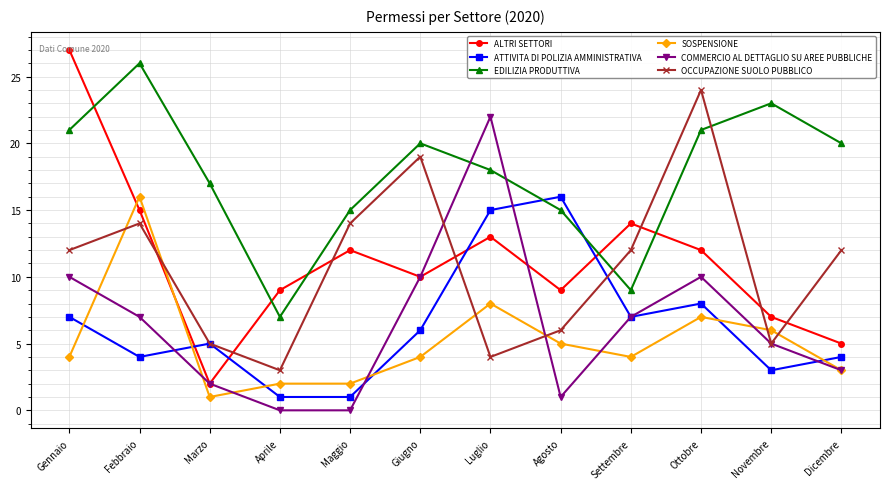

What is the maximum value shown in the chart?

27